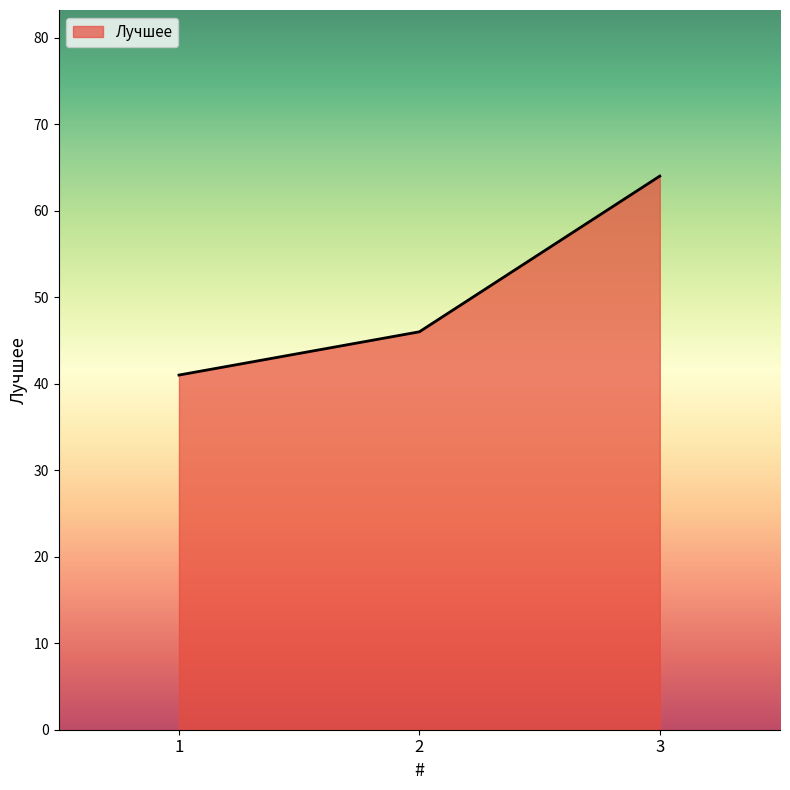

Rank the categories by value from highest to lowest.

3, 2, 1